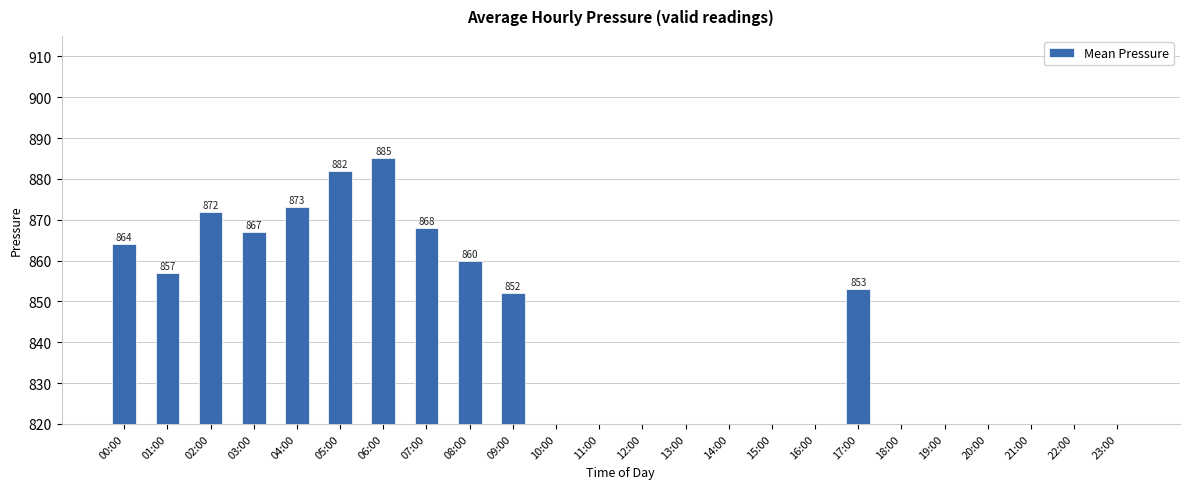

What is the approximate value at 09:00, to the nearest 10?

850